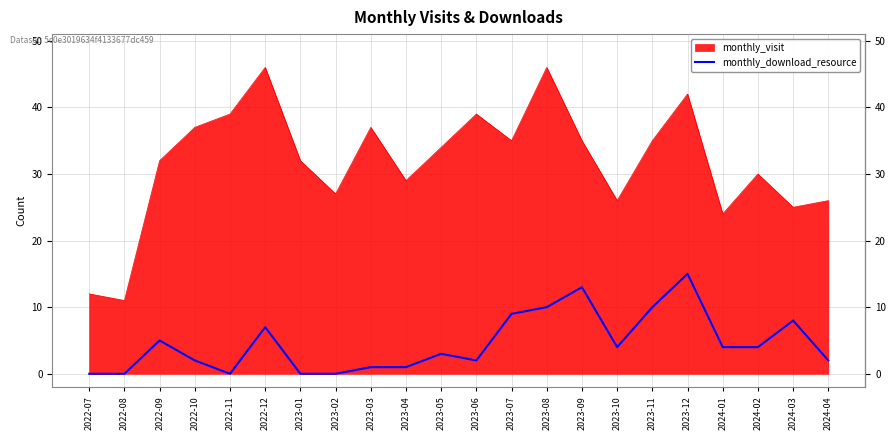

How many lines are shown in the chart?

2